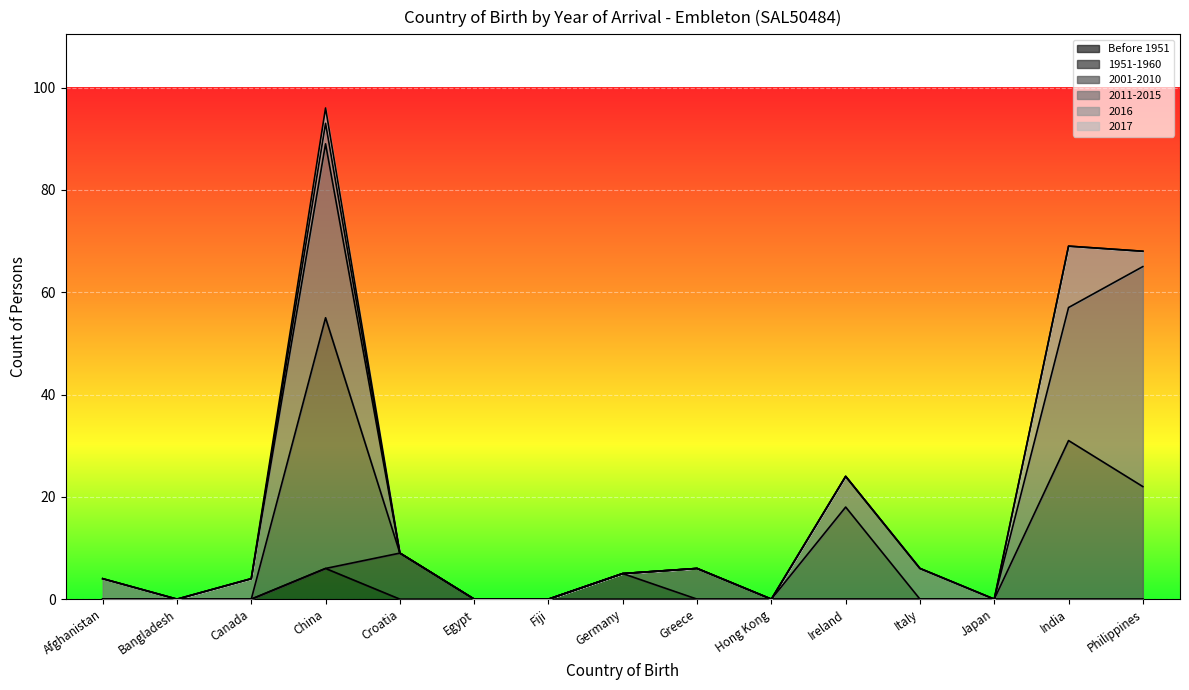

What is the difference between the Before 1951 values at Philippines and China?

6